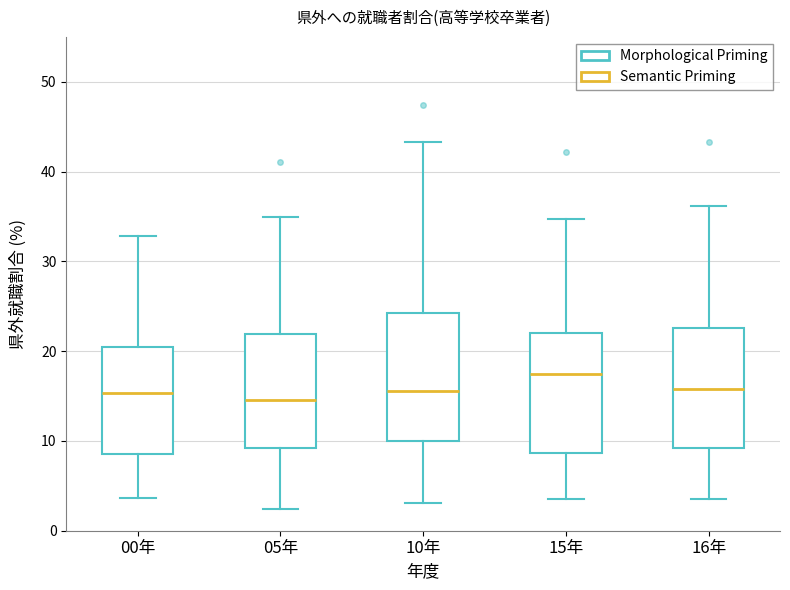

Which box has the highest median line?

15年